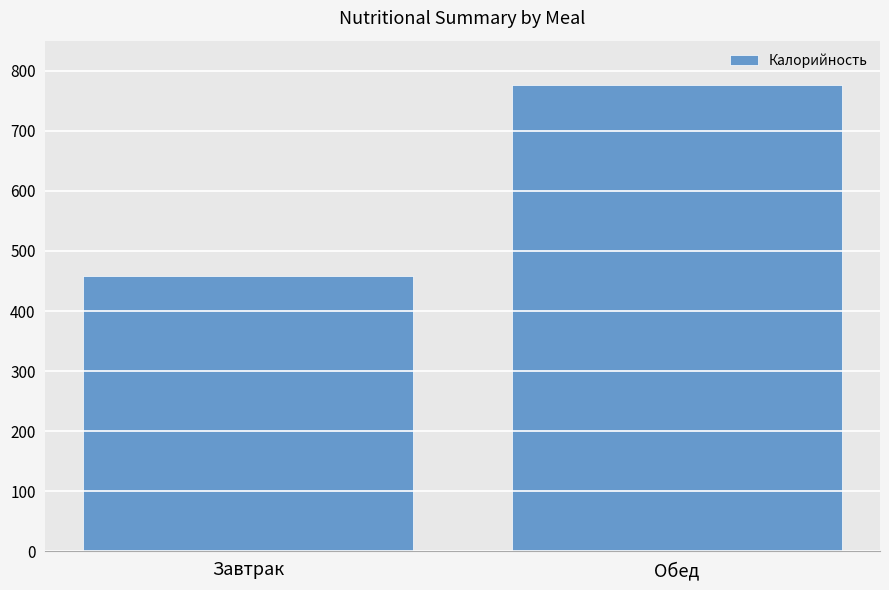

At which label does the data first exceed 776?

Обед